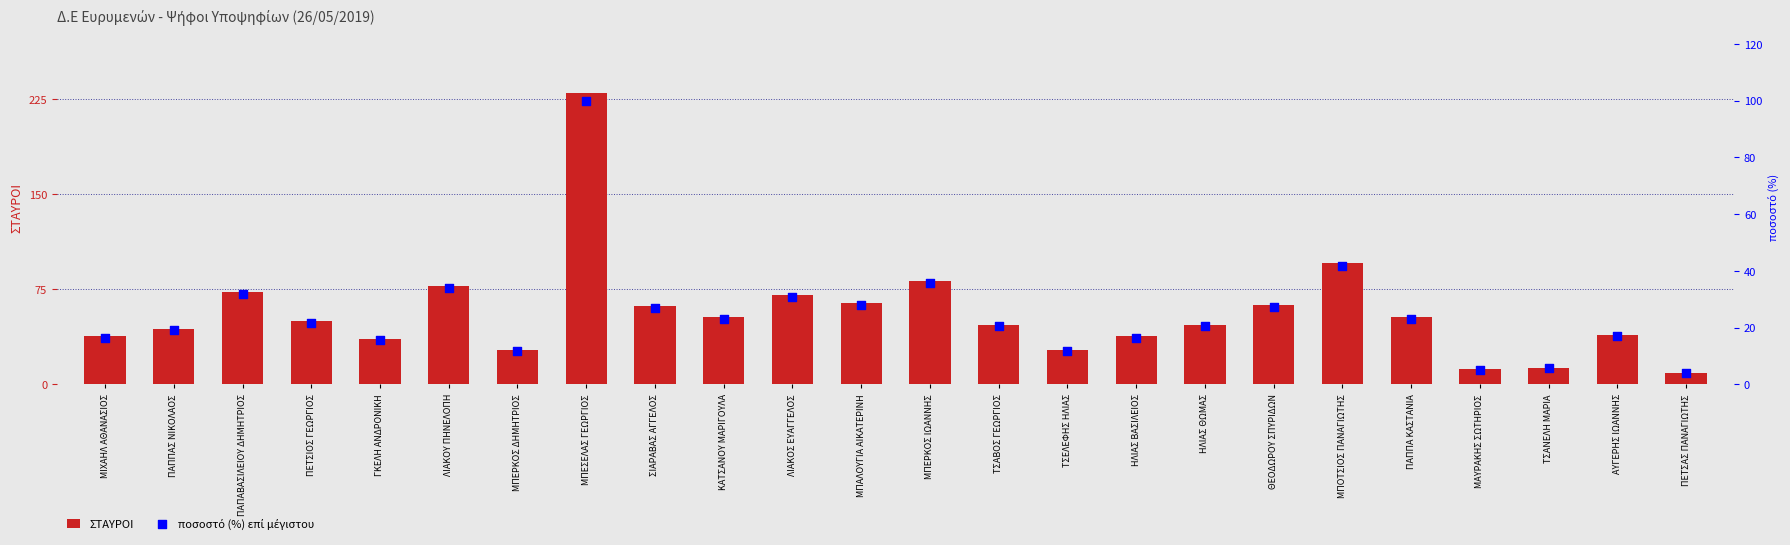

What is the total value across all series at ΜΠΕΡΚΟΣ ΔΗΜΗΤΡΙΟΣ?

38.7